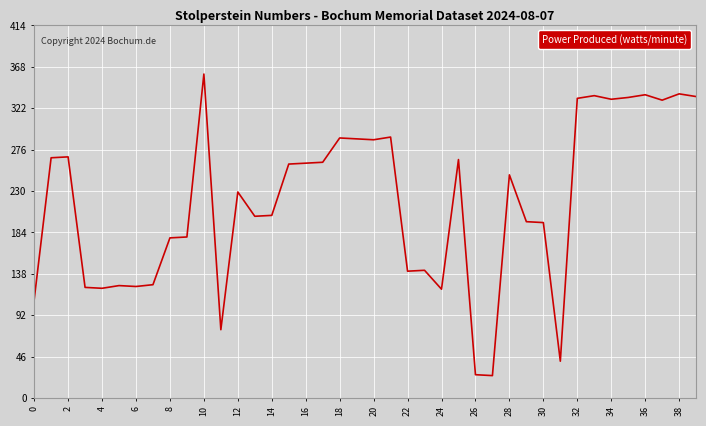

How many lines are shown in the chart?

1